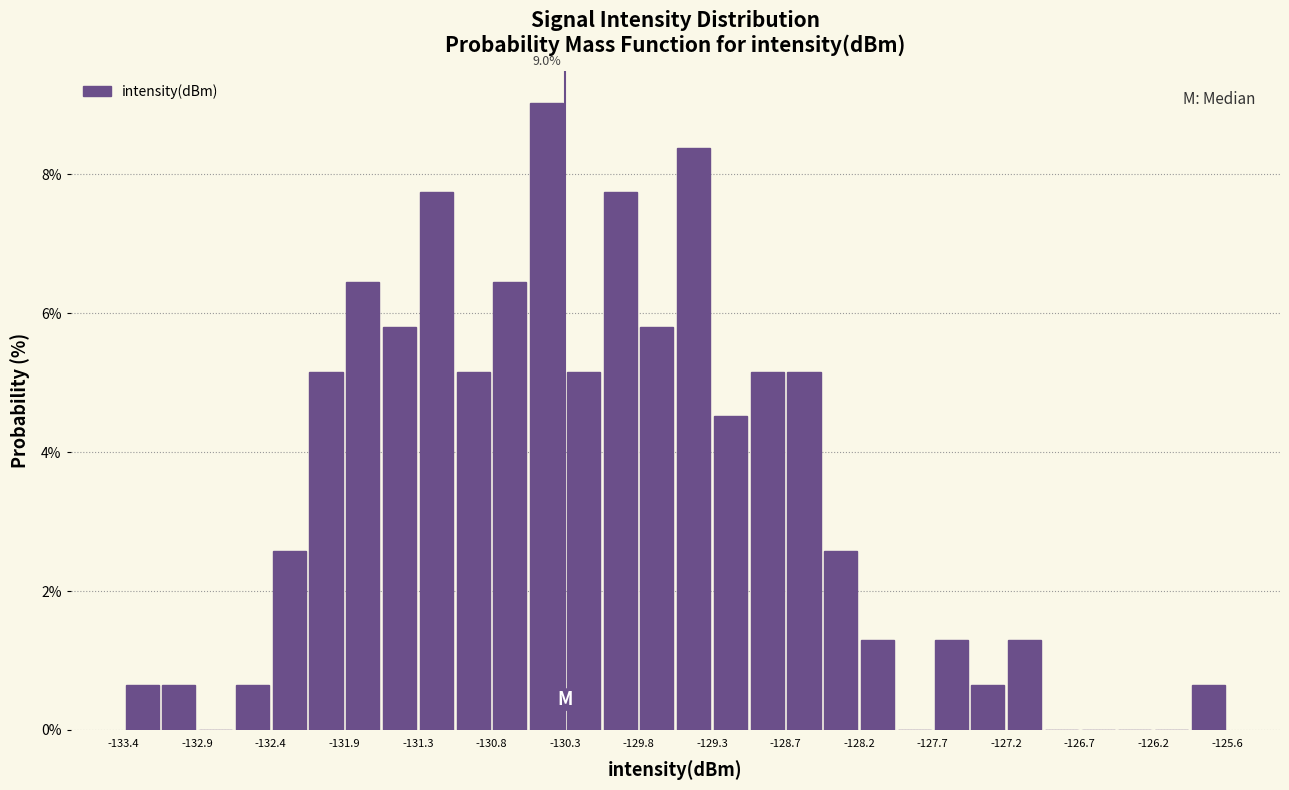

Around what value on the x-axis is the tallest bar? Give the approximate position of its centre, as read against the axis.

-130.4